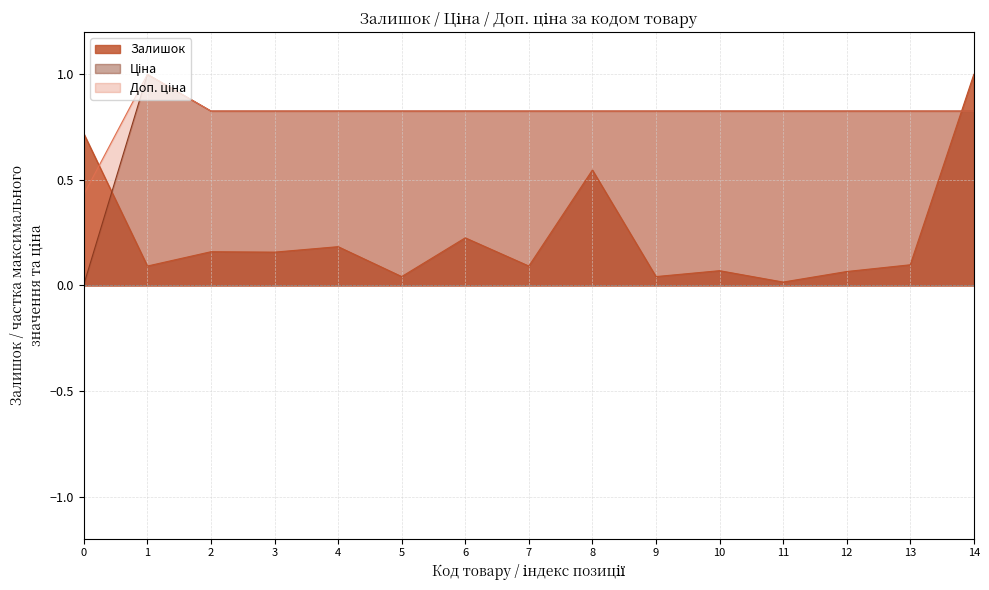

Count the number of categories in the chart.

15